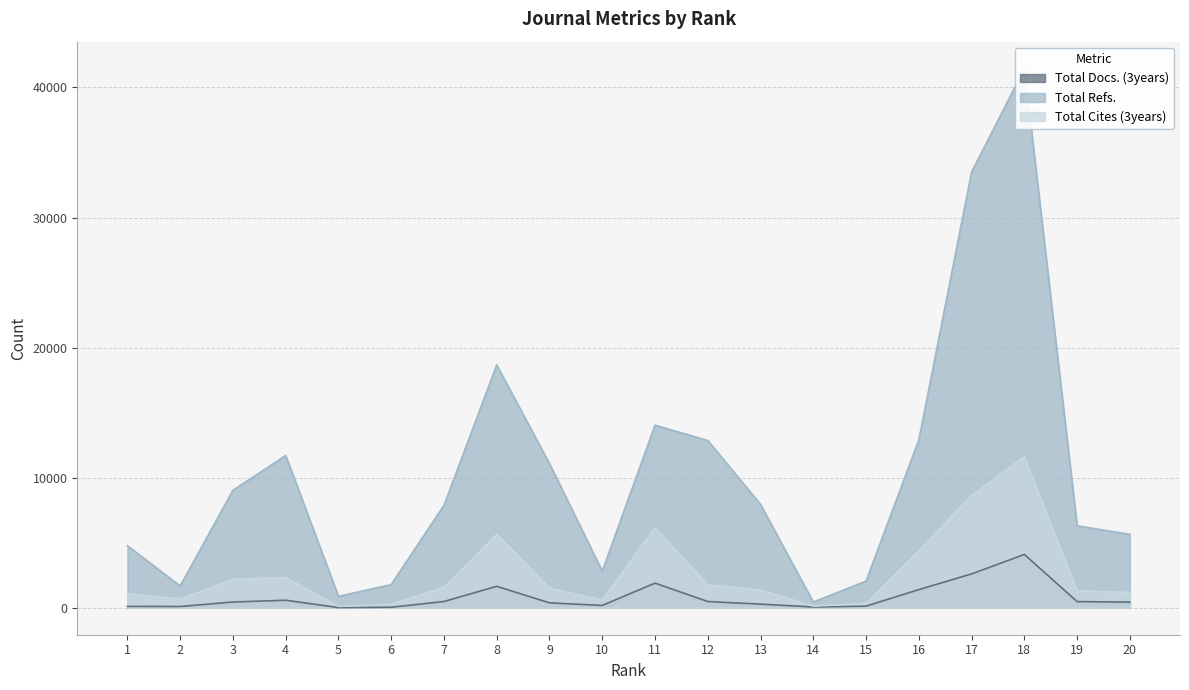

How many interior local valleys does the Total Cites (3years) series have?

4